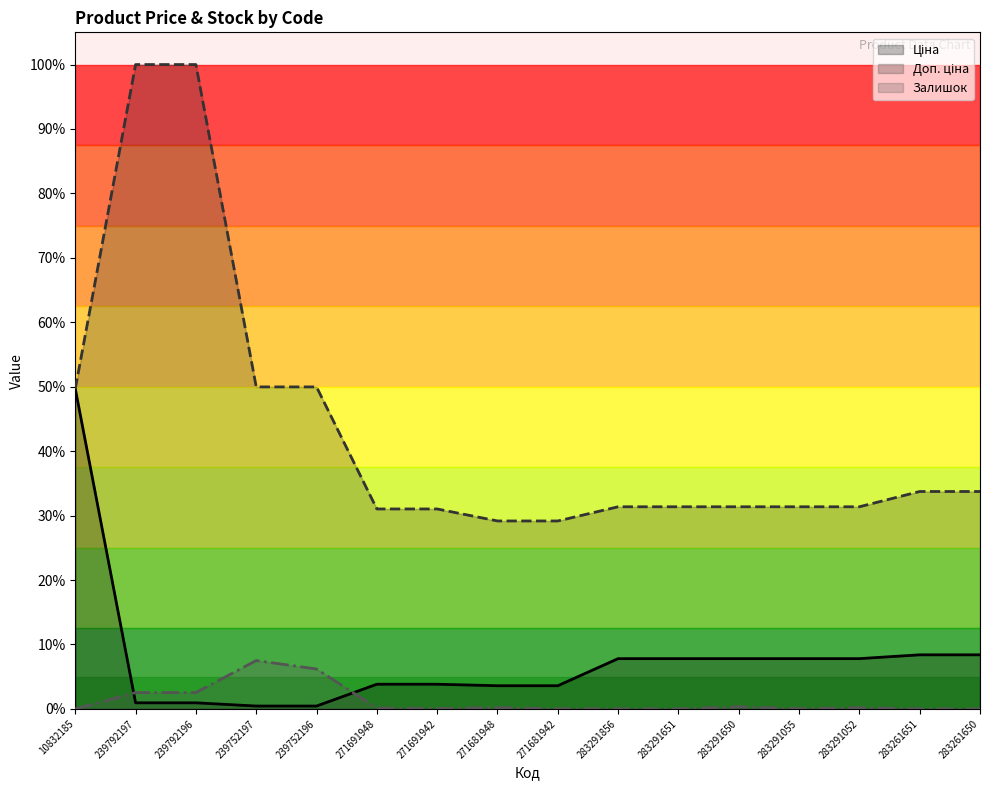

What is the lowest value of the Доп. ціна series?

0.3